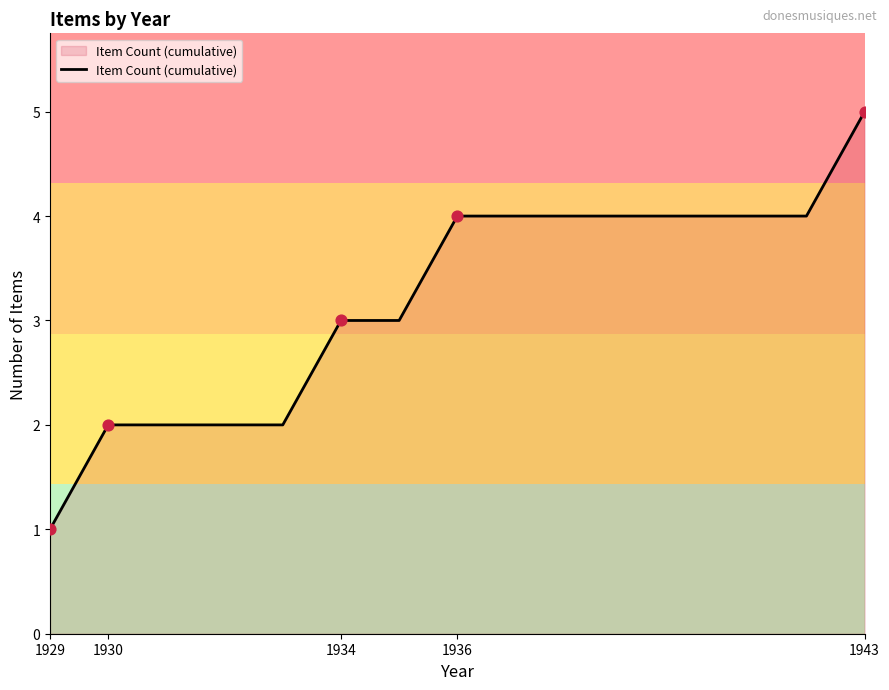

What is the difference between the maximum and minimum values?

4